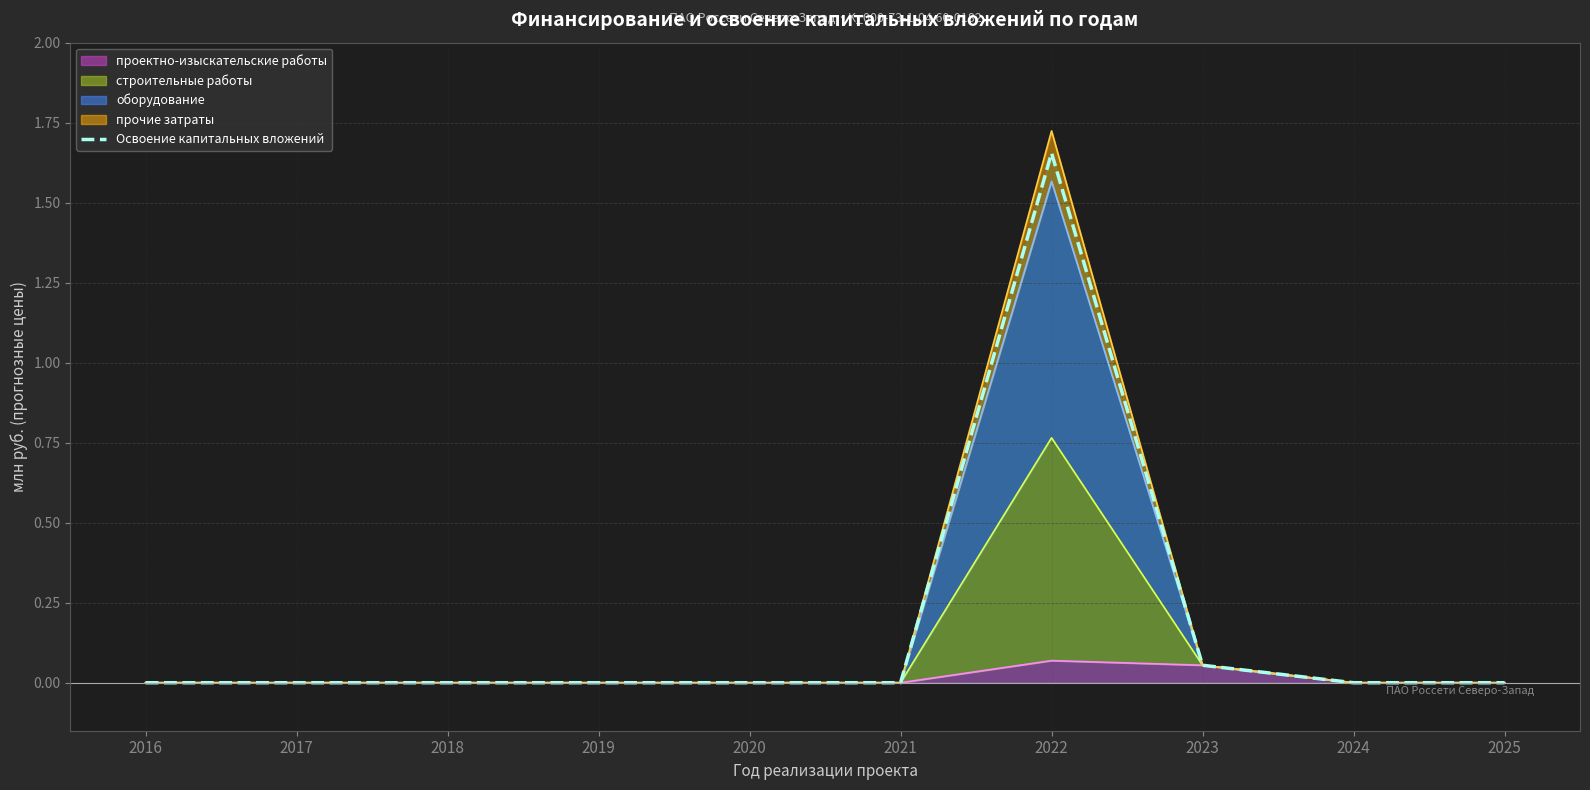

List the labels in order of value, smallest first.

2016, 2017, 2018, 2019, 2020, 2021, 2024, 2025, 2023, 2022